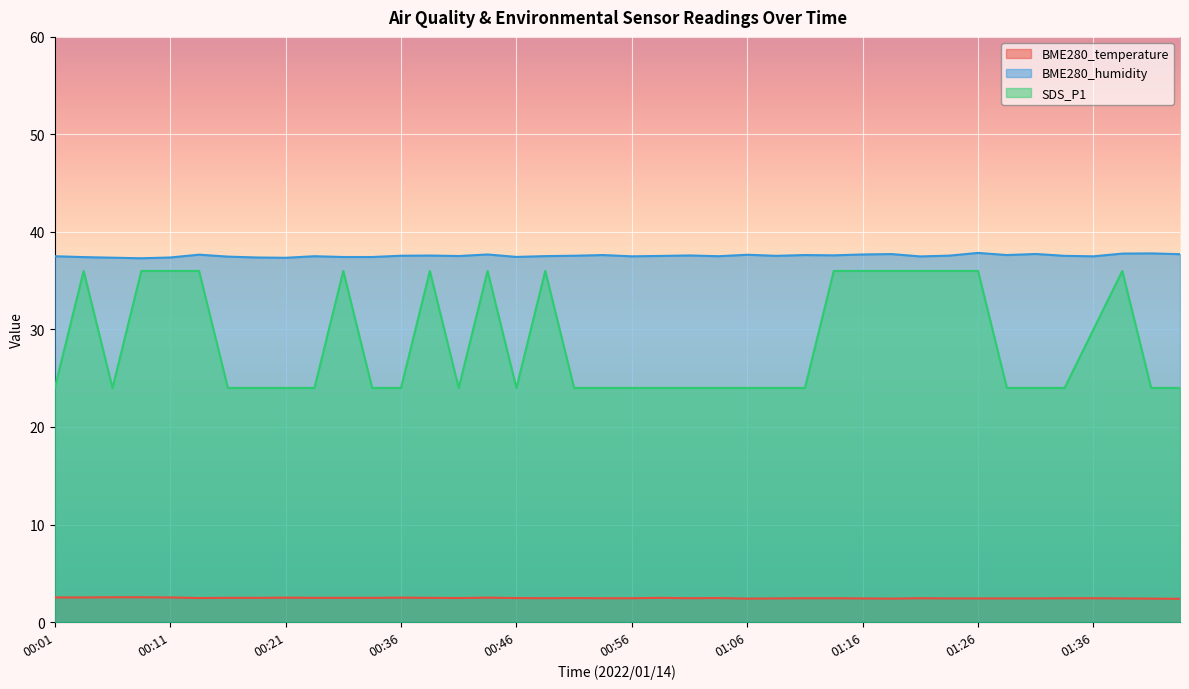

True or false: BME280_temperature has a value of 2.5 at 00:51.

True